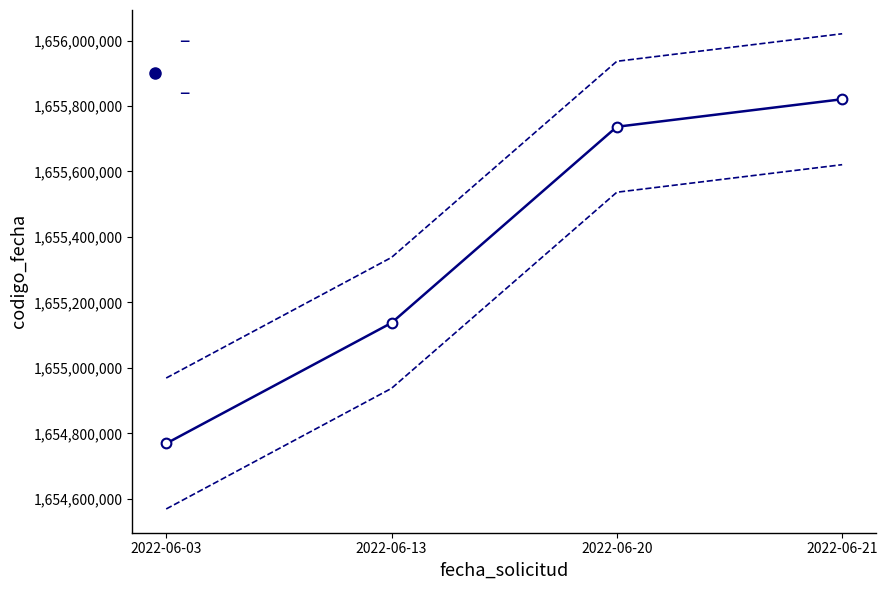

The chart shows a value of 1655137320 at 2022-06-13. True or false?

True